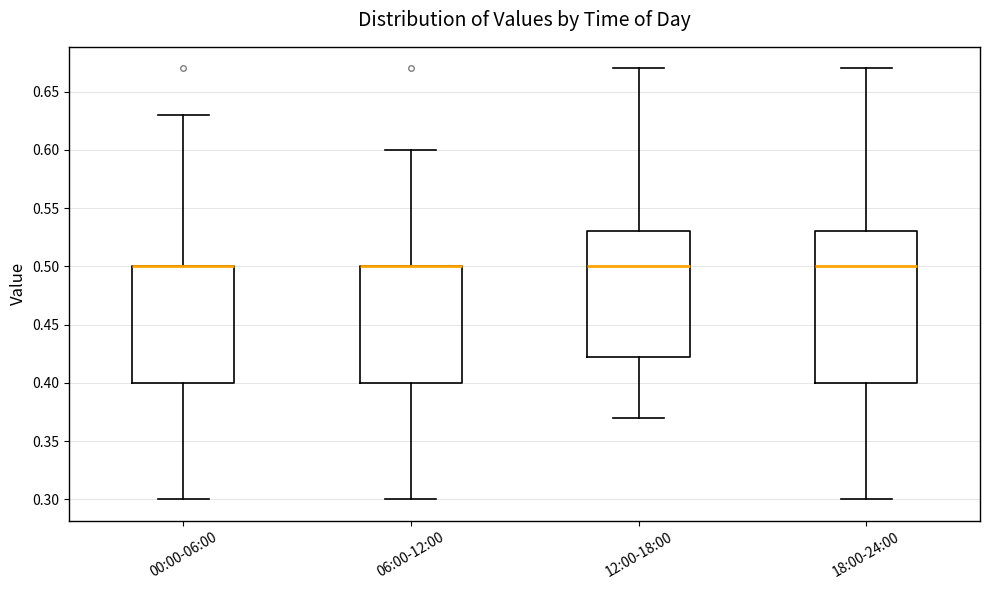

Where is the lower edge of the box for 12:00-18:00 on the y-axis? The values are not printed on the chart, so give them approximately, as read against the axis.

0.425